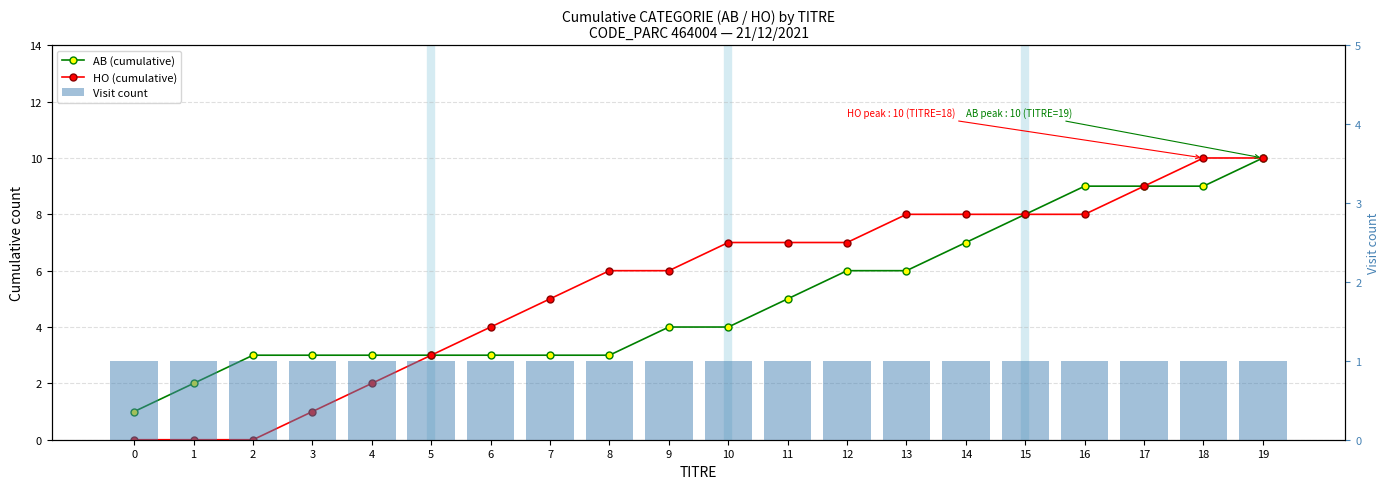

How many categories are shown in the chart?

20